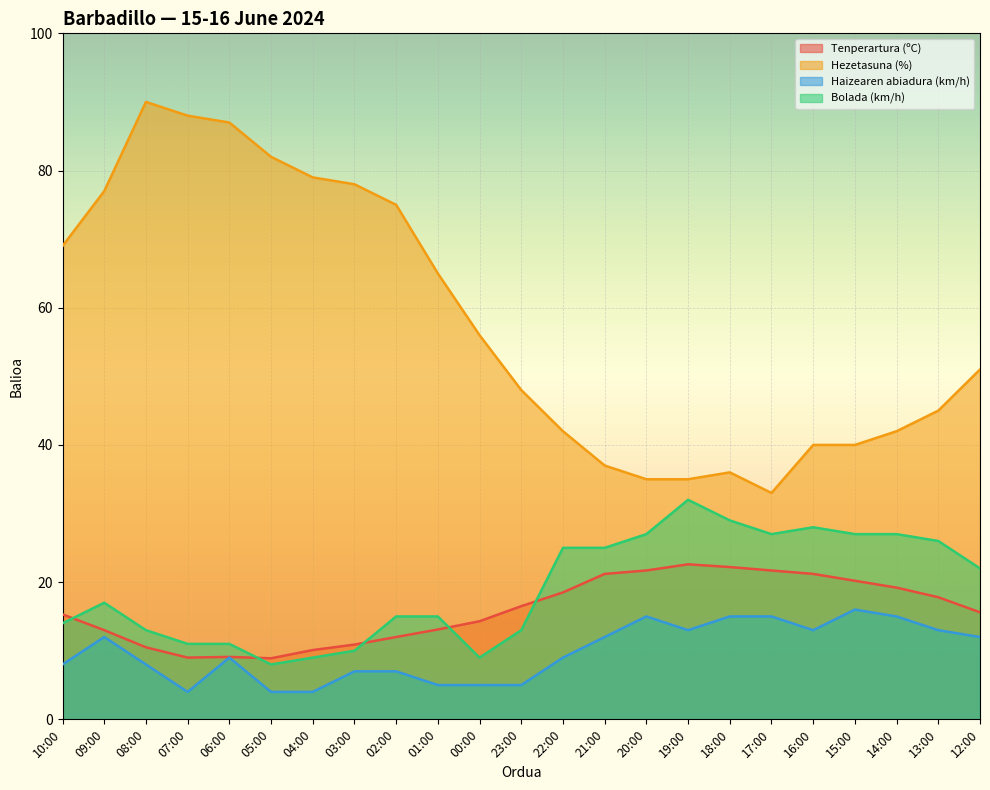

What is the label of the 22nd point from the right?

09:00